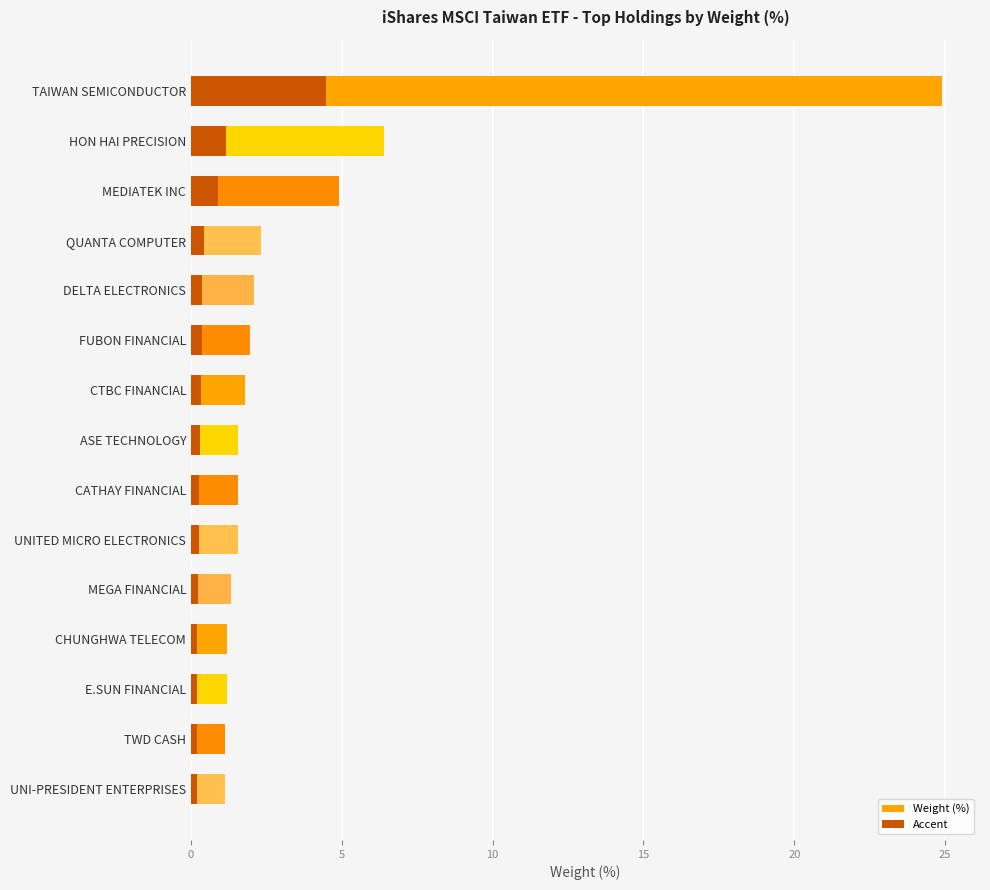

What is the difference between the Weight (%) values at TWD CASH and TAIWAN SEMICONDUCTOR?

23.8